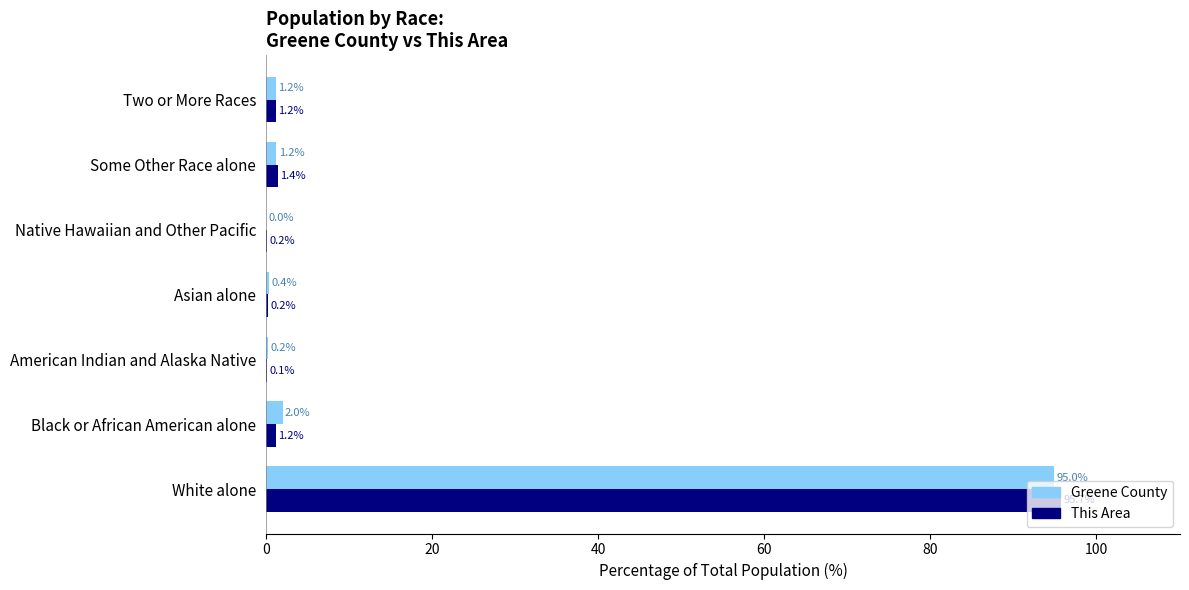

What is the sum of the Greene County values at Some Other Race alone and Asian alone?

1.6